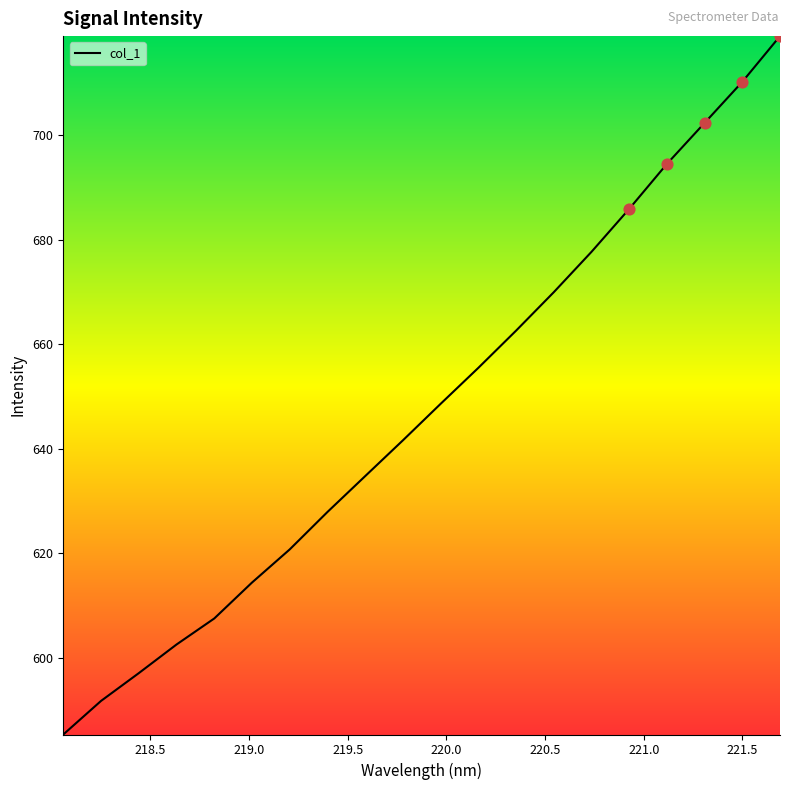

What is the difference between the maximum and minimum values?

133.6